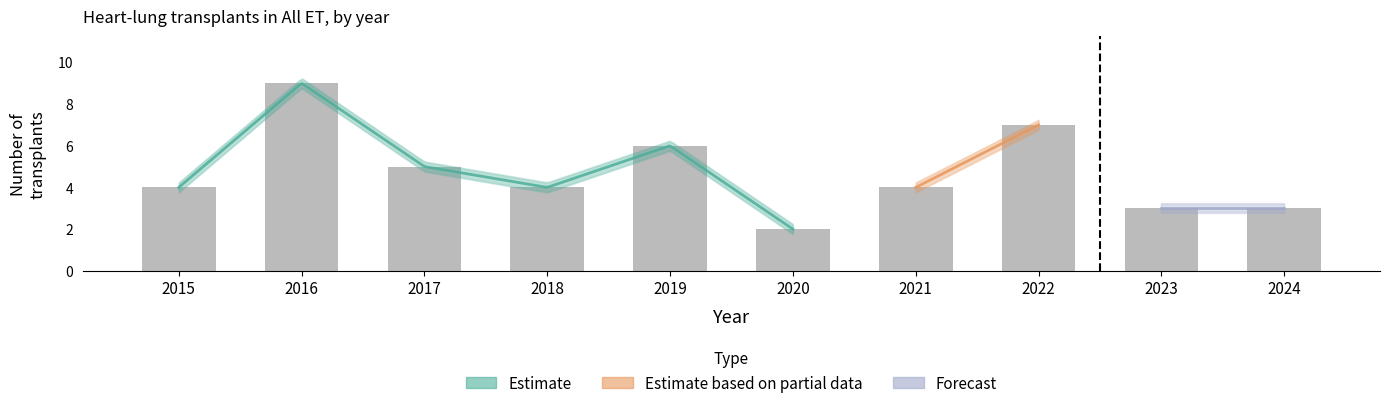

What is the minimum value shown in the chart?

2